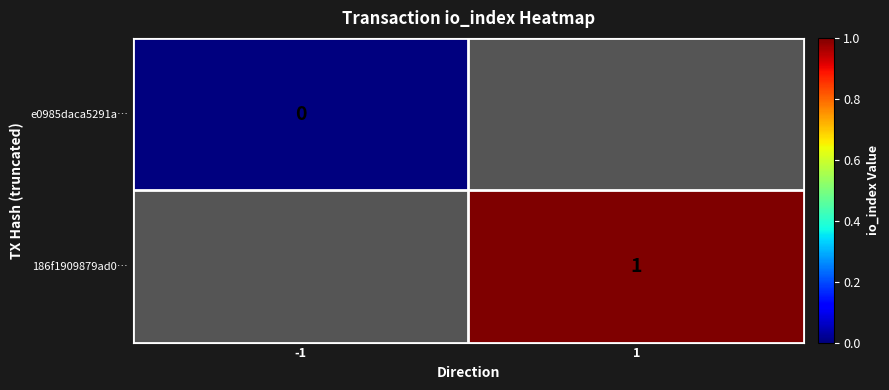

How many values in 186f1909879ad0… are above zero?

1